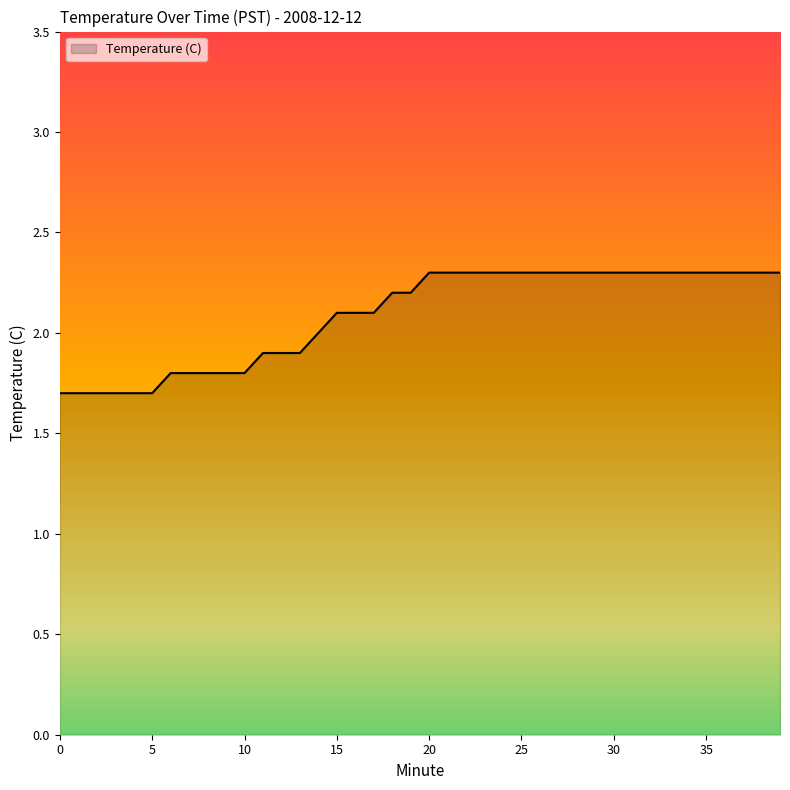

Does the chart display data point markers on the line(s)?

No